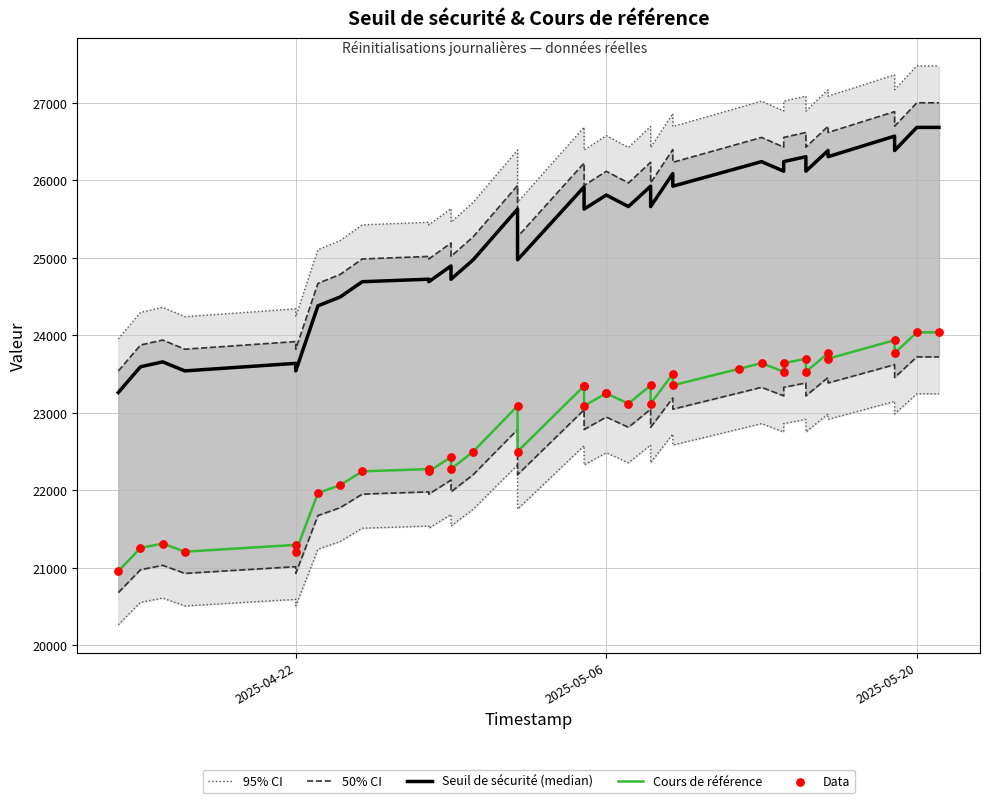

Which series has the widest spread of Y values?

95% CI